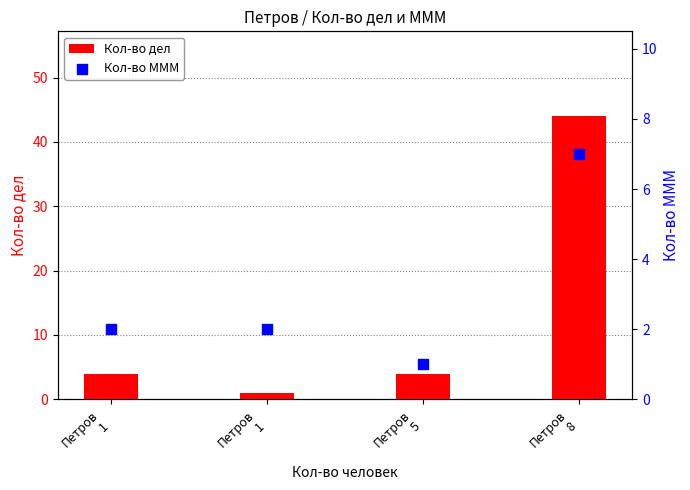

What are all the series names shown in the legend?

Кол-во дел, Кол-во МММ